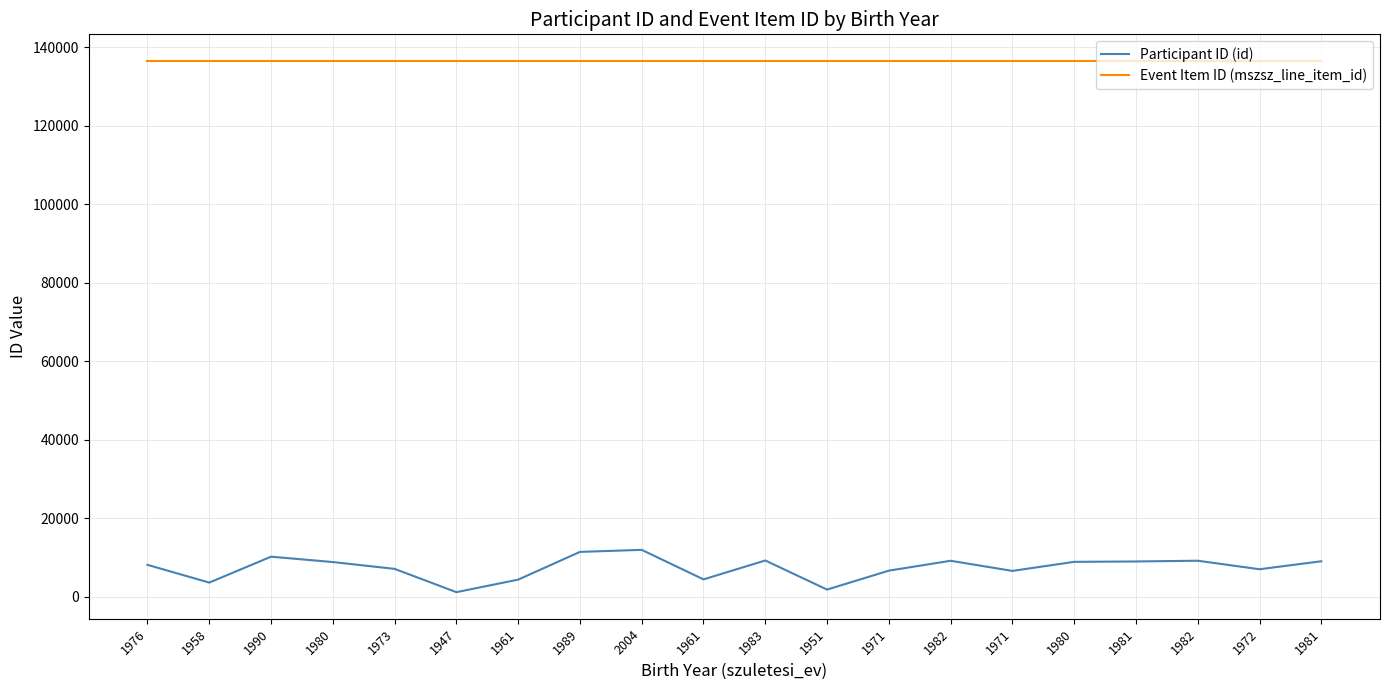

What are all the series names shown in the legend?

Participant ID (id), Event Item ID (mszsz_line_item_id)